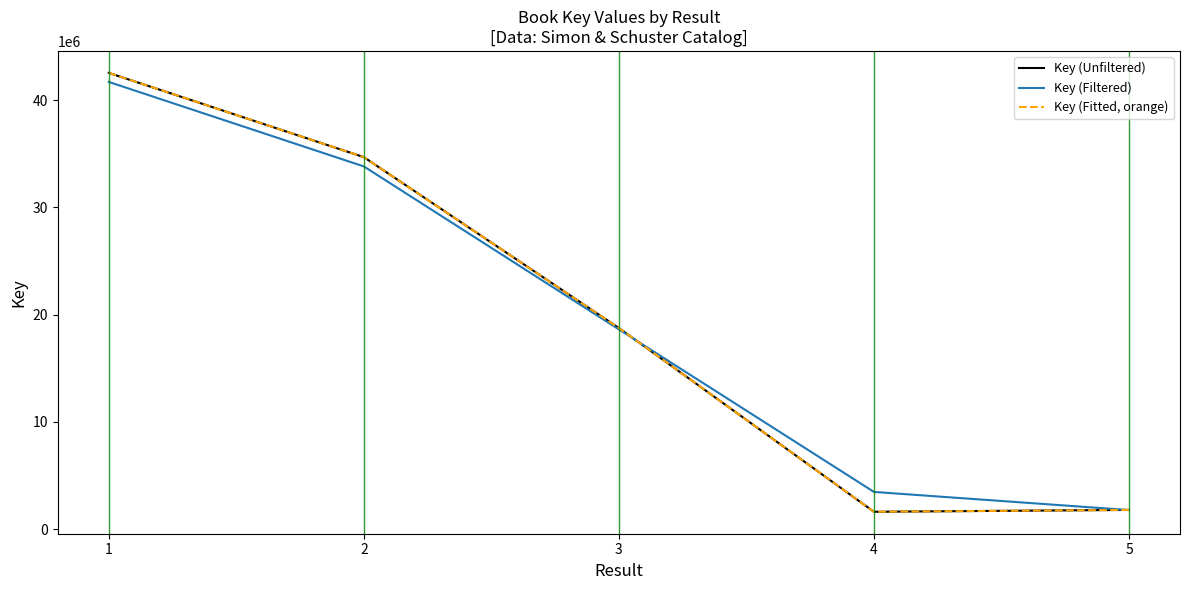

What is the difference between the Key (Unfiltered) values at 4 and 3?

17131246